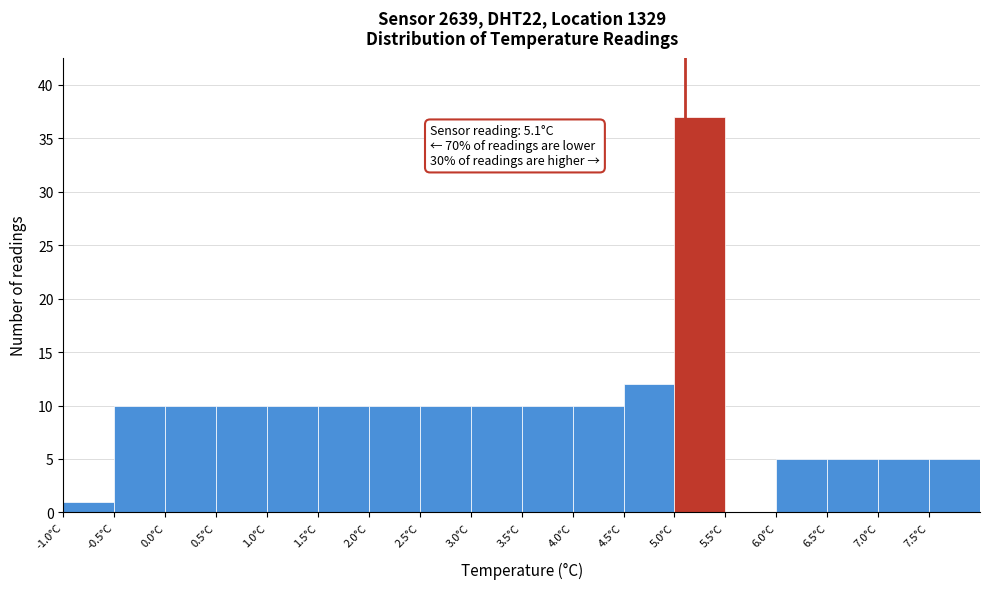

Over which range of the x-axis is the bar tallest?

5.0 to 5.5